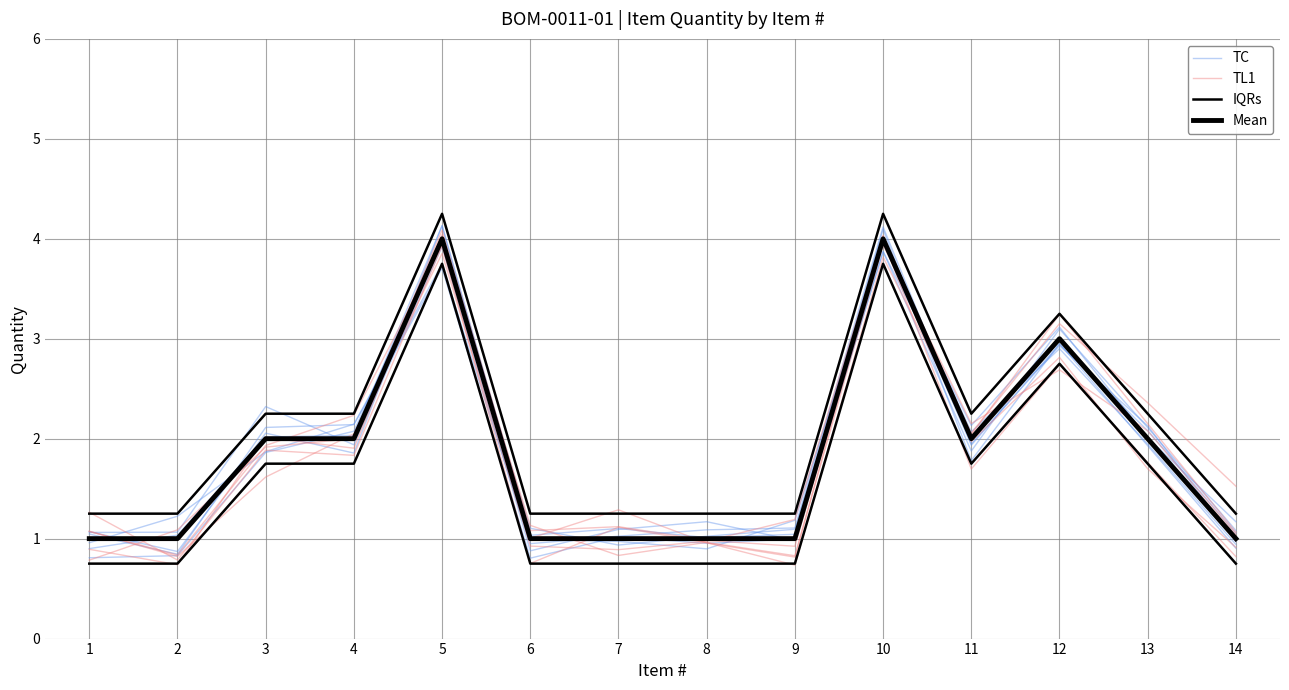

Which has a higher value, 11 or 9?

11